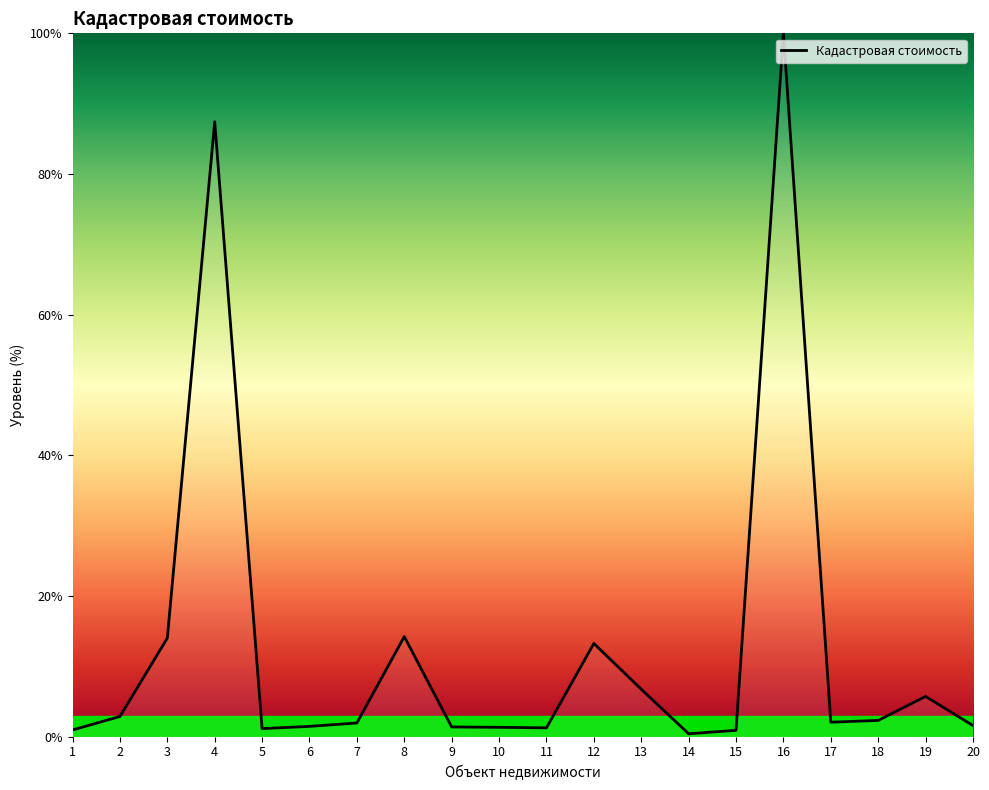

What is the maximum value shown in the chart?

100.0